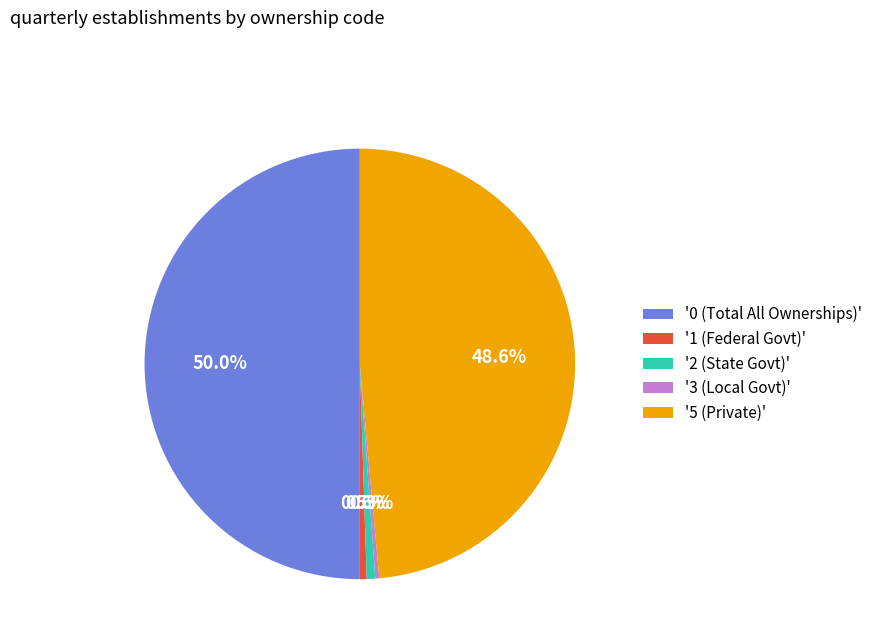

Between '1 (Federal Govt)' and '5 (Private)', which is larger?

'5 (Private)'